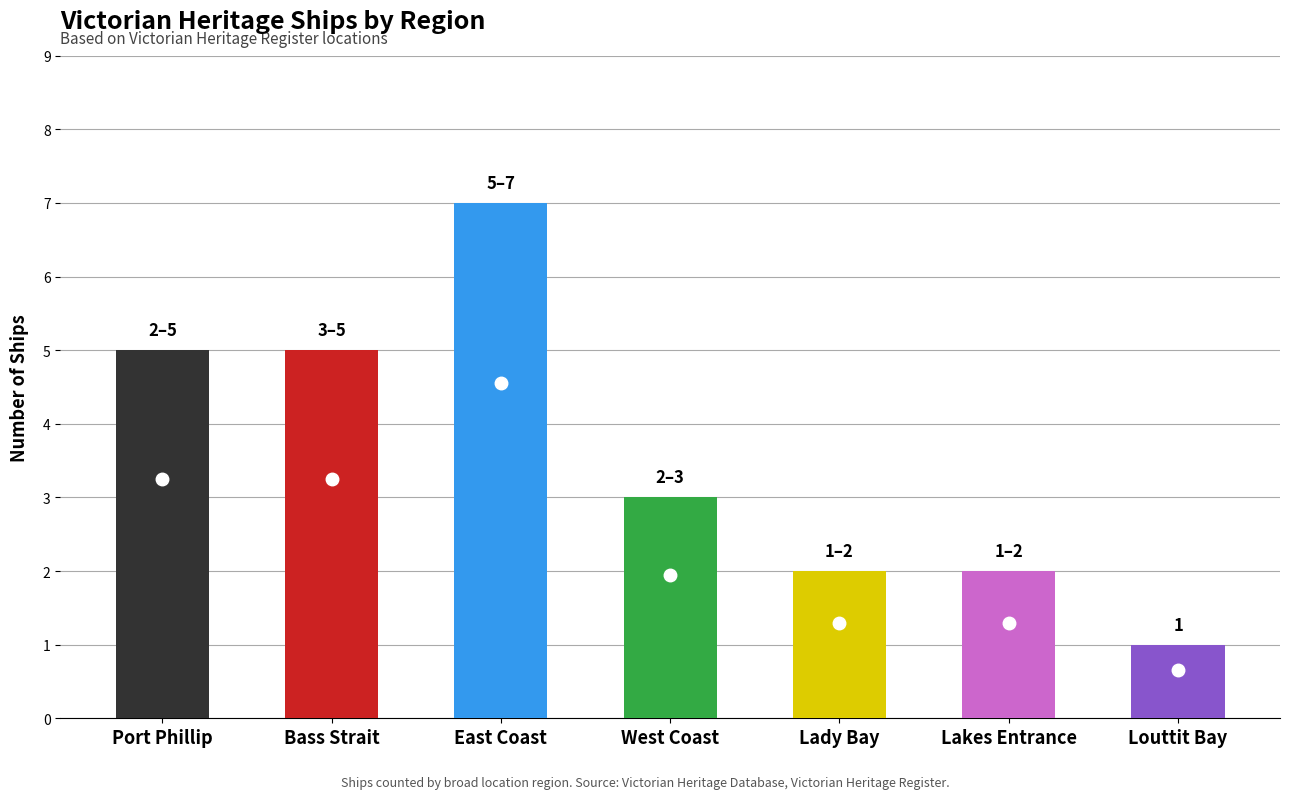

Approximately how many times larger is the value at Port Phillip compared to Bass Strait?

1.0